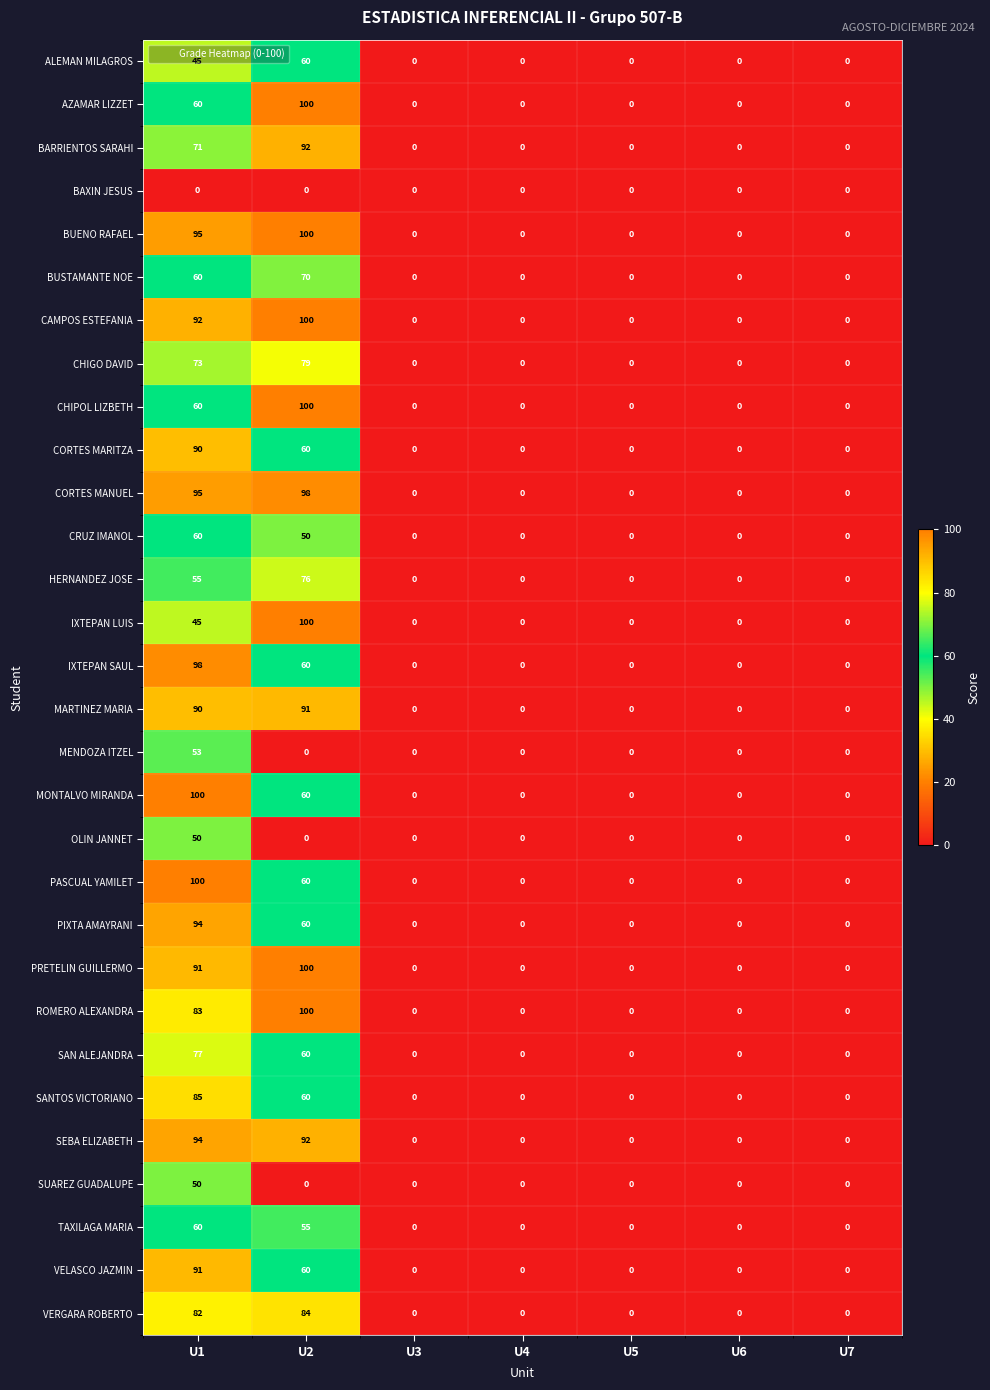

How many series are shown in this chart?

30